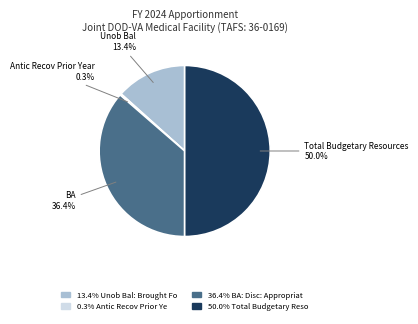

To the nearest percent, what is the difference between the largest and smallest slice percentages?

50%